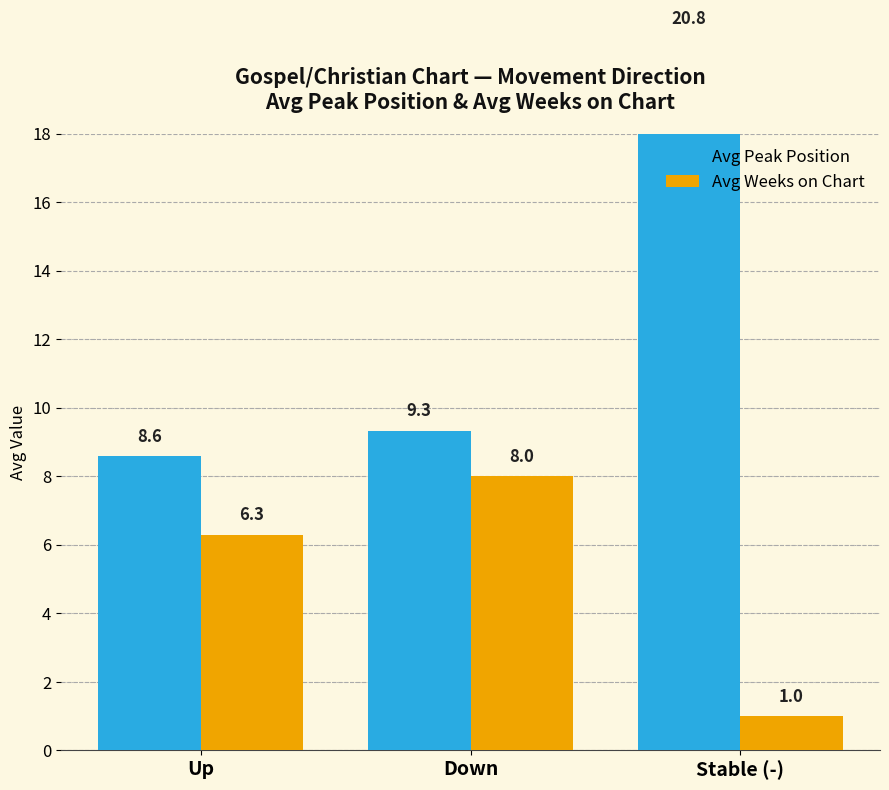

Where is Avg Peak Position nearest to the value 14?

Down